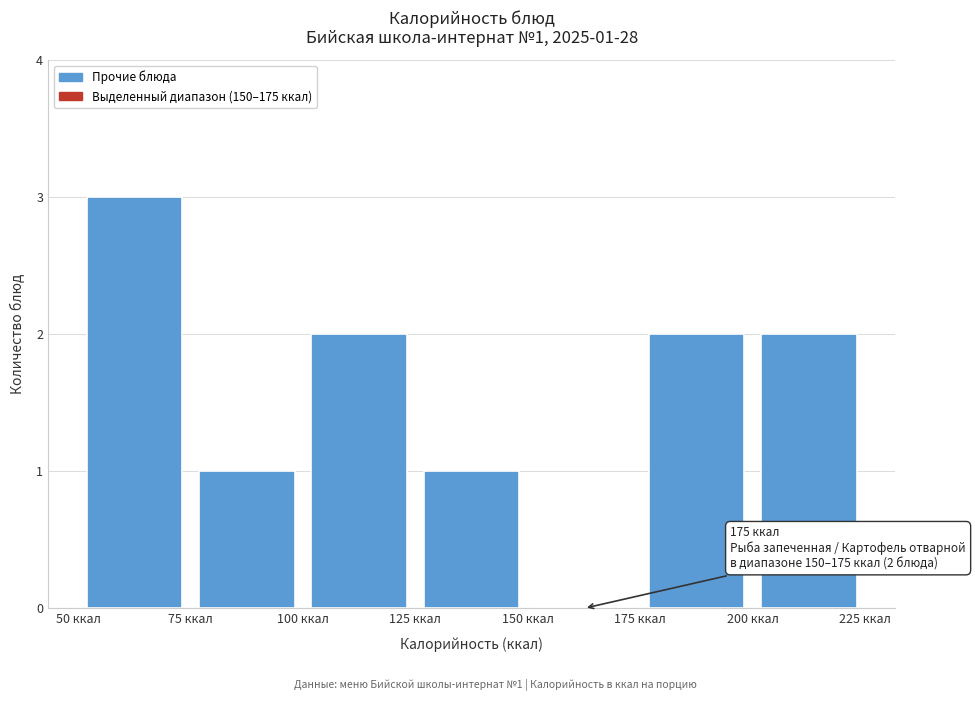

Over which range of the x-axis is the bar tallest?

50 to 75